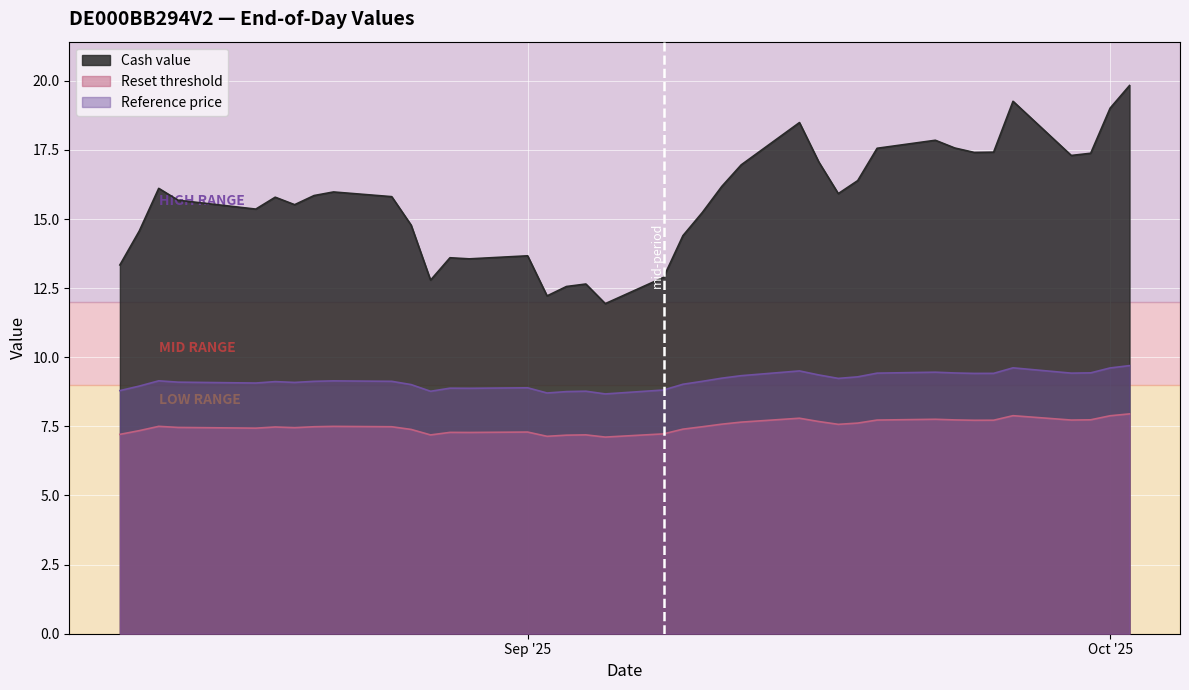

Reading left to right, what are all the values shown in this chart?

Cash value: 2025-10-02=19.8	2025-10-01=19.0	2025-09-30=17.4	2025-09-29=17.3	2025-09-26=19.3	2025-09-25=17.4	2025-09-24=17.4	2025-09-23=17.6	2025-09-22=17.9	2025-09-19=17.6	2025-09-18=16.4	2025-09-17=15.9	2025-09-16=17.1	2025-09-15=18.5	2025-09-12=17.0	2025-09-11=16.2	2025-09-10=15.2	2025-09-09=14.4	2025-09-08=12.9	2025-09-05=11.9	2025-09-04=12.7	2025-09-03=12.6	2025-09-02=12.2	2025-09-01=13.7	2025-08-29=13.6	2025-08-28=13.6	2025-08-27=12.8	2025-08-26=14.8	2025-08-25=15.8	2025-08-22=16.0	2025-08-21=15.8	2025-08-20=15.5	2025-08-19=15.8	2025-08-18=15.4	2025-08-14=15.7	2025-08-13=16.1	2025-08-12=14.6	2025-08-11=13.3
Reset threshold: 2025-10-02=8.0	2025-10-01=7.9	2025-09-30=7.7	2025-09-29=7.7	2025-09-26=7.9	2025-09-25=7.7	2025-09-24=7.7	2025-09-23=7.7	2025-09-22=7.8	2025-09-19=7.7	2025-09-18=7.6	2025-09-17=7.6	2025-09-16=7.7	2025-09-15=7.8	2025-09-12=7.7	2025-09-11=7.6	2025-09-10=7.5	2025-09-09=7.4	2025-09-08=7.2	2025-09-05=7.1	2025-09-04=7.2	2025-09-03=7.2	2025-09-02=7.1	2025-09-01=7.3	2025-08-29=7.3	2025-08-28=7.3	2025-08-27=7.2	2025-08-26=7.4	2025-08-25=7.5	2025-08-22=7.5	2025-08-21=7.5	2025-08-20=7.5	2025-08-19=7.5	2025-08-18=7.4	2025-08-14=7.5	2025-08-13=7.5	2025-08-12=7.3	2025-08-11=7.2
Reference price: 2025-10-02=9.7	2025-10-01=9.6	2025-09-30=9.4	2025-09-29=9.4	2025-09-26=9.6	2025-09-25=9.4	2025-09-24=9.4	2025-09-23=9.4	2025-09-22=9.5	2025-09-19=9.4	2025-09-18=9.3	2025-09-17=9.2	2025-09-16=9.4	2025-09-15=9.5	2025-09-12=9.3	2025-09-11=9.2	2025-09-10=9.1	2025-09-09=9.0	2025-09-08=8.8	2025-09-05=8.7	2025-09-04=8.8	2025-09-03=8.8	2025-09-02=8.7	2025-09-01=8.9	2025-08-29=8.9	2025-08-28=8.9	2025-08-27=8.8	2025-08-26=9.0	2025-08-25=9.1	2025-08-22=9.1	2025-08-21=9.1	2025-08-20=9.1	2025-08-19=9.1	2025-08-18=9.1	2025-08-14=9.1	2025-08-13=9.1	2025-08-12=9.0	2025-08-11=8.8